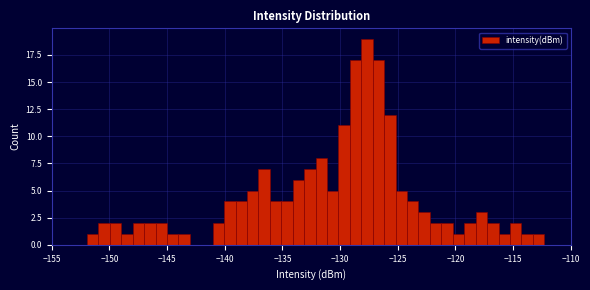

Around what value on the x-axis is the tallest bar? Give the approximate position of its centre, as read against the axis.

-127.5